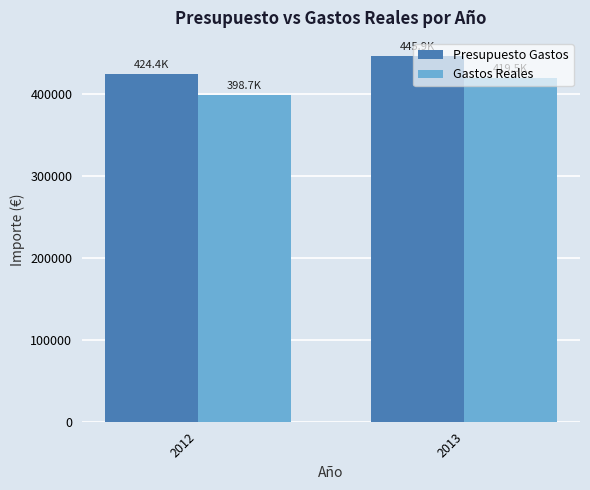

How many data points in Gastos Reales are above 419479?

1